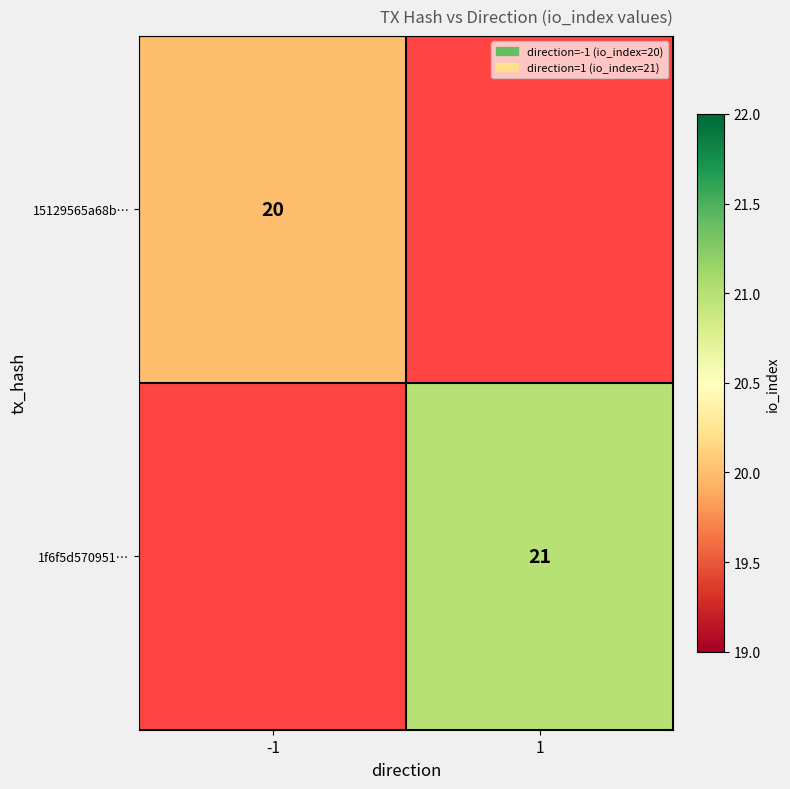

Is it true that 15129565a68b… equals 20 at -1?

True